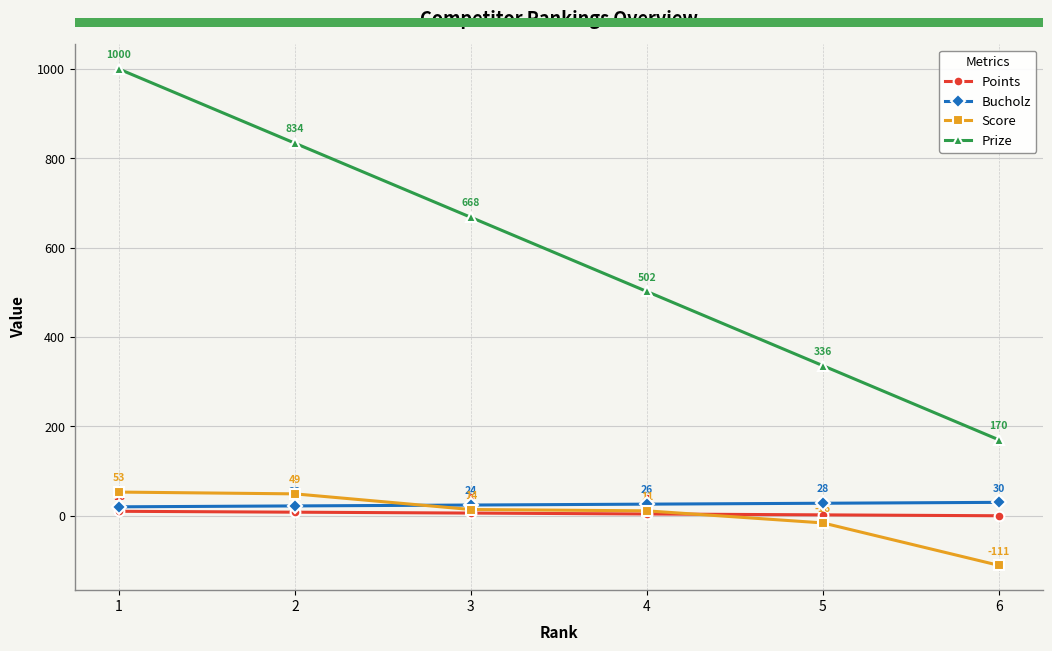

Reading left to right, what are all the values shown in this chart?

Points: 1=10	2=8	3=6	4=4	5=2	6=0
Bucholz: 1=20	2=22	3=24	4=26	5=28	6=30
Score: 1=53	2=49	3=14	4=11	5=-16	6=-111
Prize: 1=1000	2=834	3=668	4=502	5=336	6=170